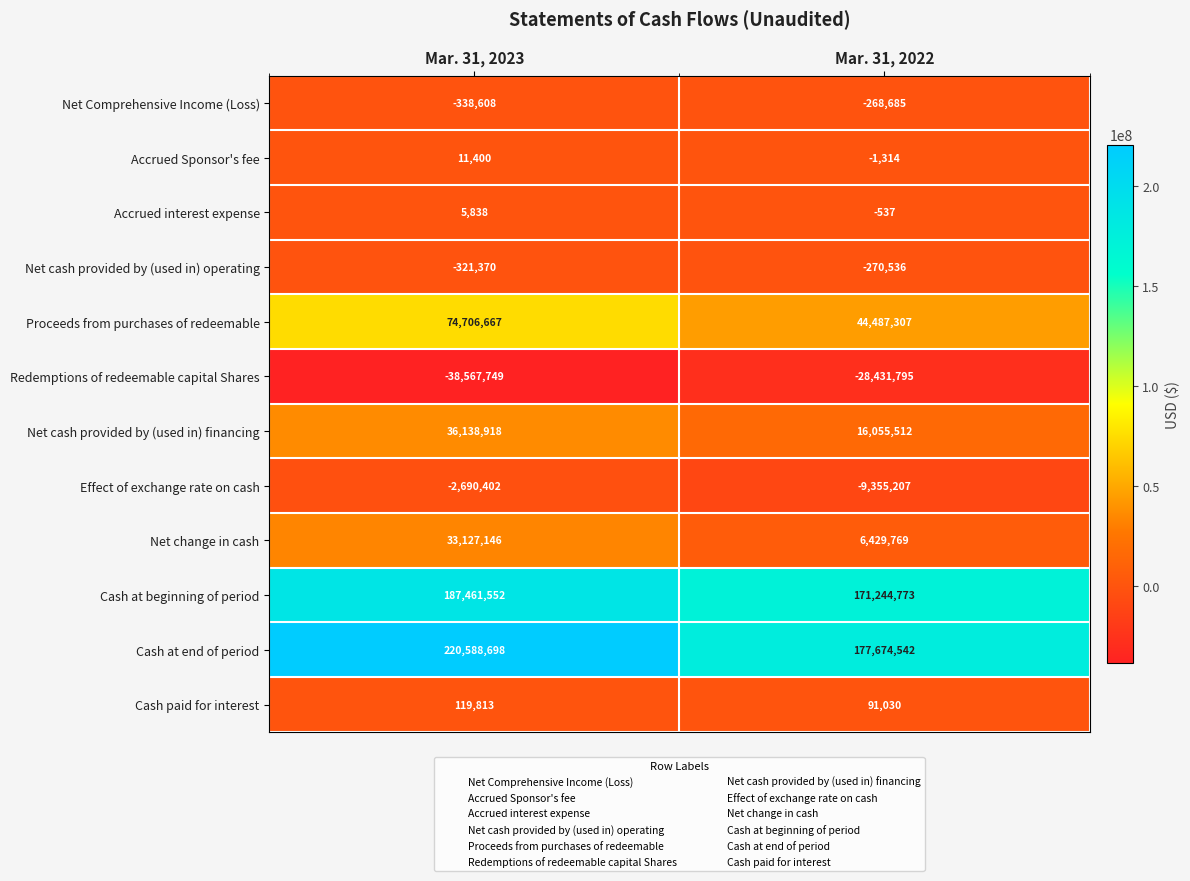

Reading left to right, transcribe all the data shown in this chart.

Net Comprehensive Income (Loss): Mar. 31, 2023=-338608	Mar. 31, 2022=-268685
Accrued Sponsor's fee: Mar. 31, 2023=11400	Mar. 31, 2022=-1314
Accrued interest expense: Mar. 31, 2023=5838	Mar. 31, 2022=-537
Net cash provided by (used in) operating: Mar. 31, 2023=-321370	Mar. 31, 2022=-270536
Proceeds from purchases of redeemable: Mar. 31, 2023=74706667	Mar. 31, 2022=44487307
Redemptions of redeemable capital Shares: Mar. 31, 2023=-38567749	Mar. 31, 2022=-28431795
Net cash provided by (used in) financing: Mar. 31, 2023=36138918	Mar. 31, 2022=16055512
Effect of exchange rate on cash: Mar. 31, 2023=-2690402	Mar. 31, 2022=-9355207
Net change in cash: Mar. 31, 2023=33127146	Mar. 31, 2022=6429769
Cash at beginning of period: Mar. 31, 2023=187461552	Mar. 31, 2022=171244773
Cash at end of period: Mar. 31, 2023=220588698	Mar. 31, 2022=177674542
Cash paid for interest: Mar. 31, 2023=119813	Mar. 31, 2022=91030